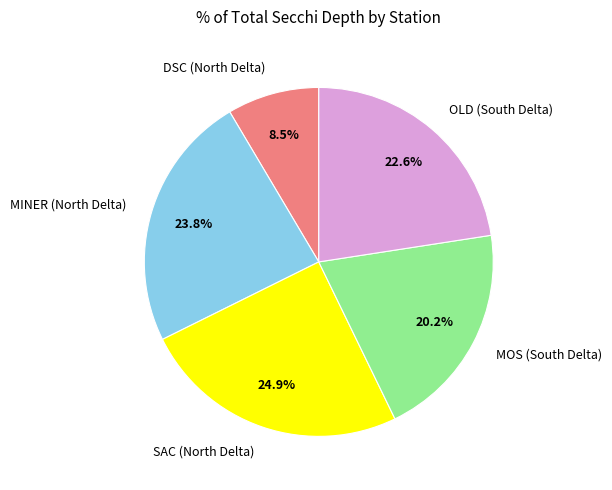

What portion of the pie excludes SAC (North Delta)?

75.1%